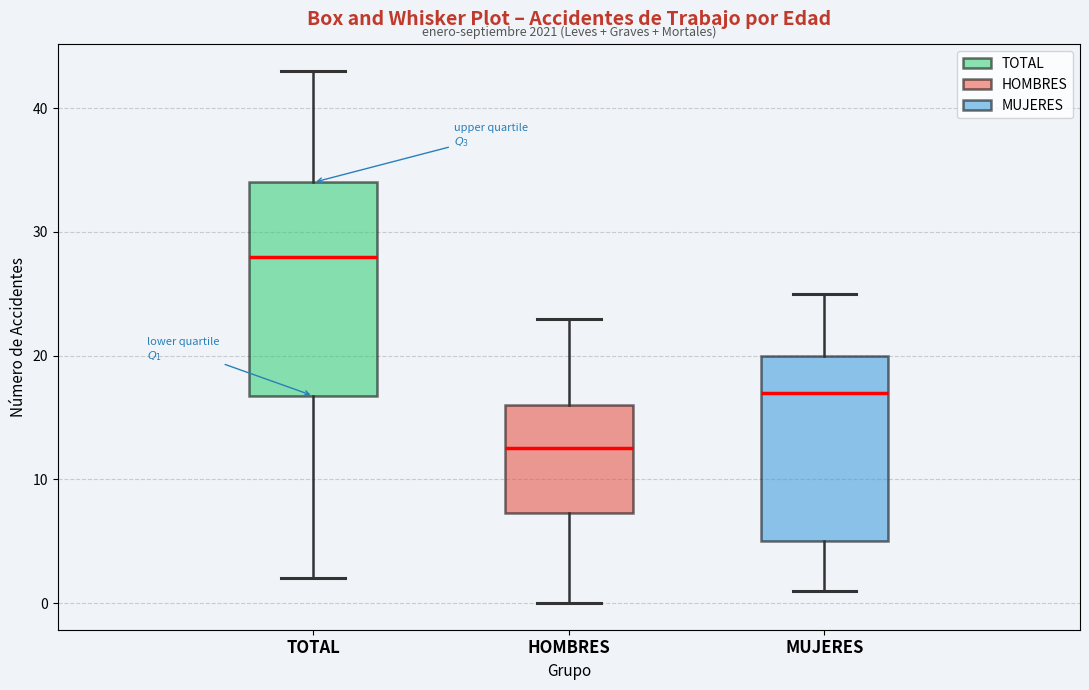

Comparing the boxes themselves (not the whiskers), which one is the tallest?

TOTAL